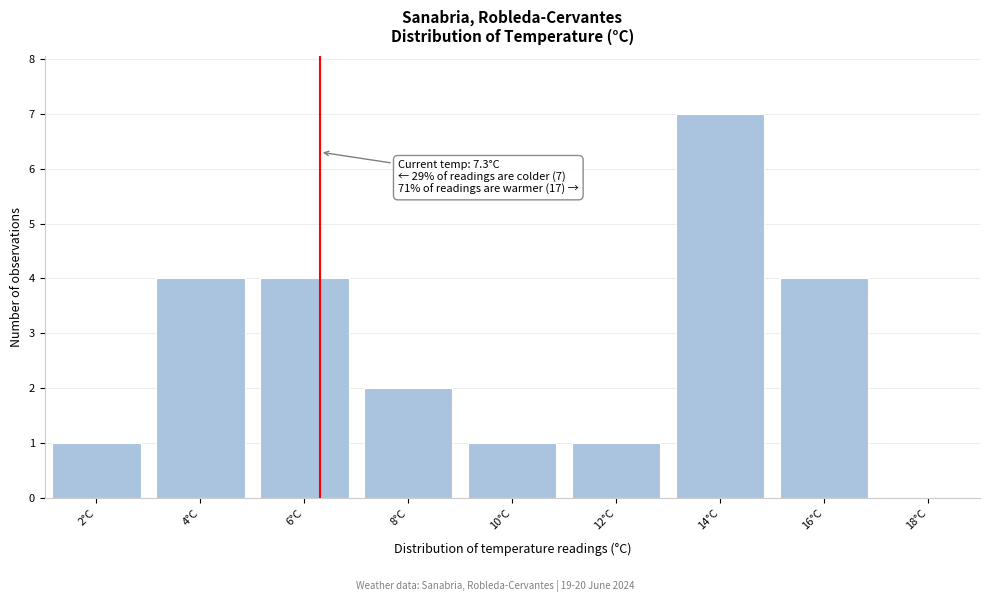

Reading left to right, what are all the values shown in this chart?

2°C=1	4°C=4	6°C=4	8°C=2	10°C=1	12°C=1	14°C=7	16°C=4	18°C=0